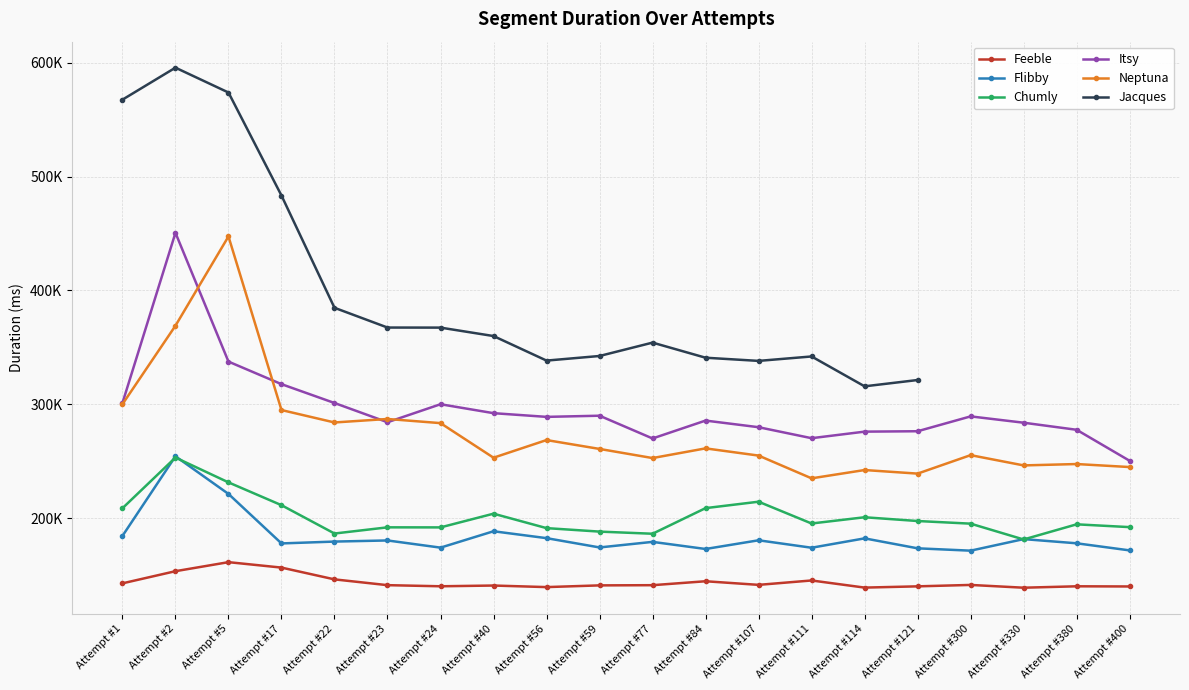

At which label is Neptuna closest to 341130?

Attempt #2